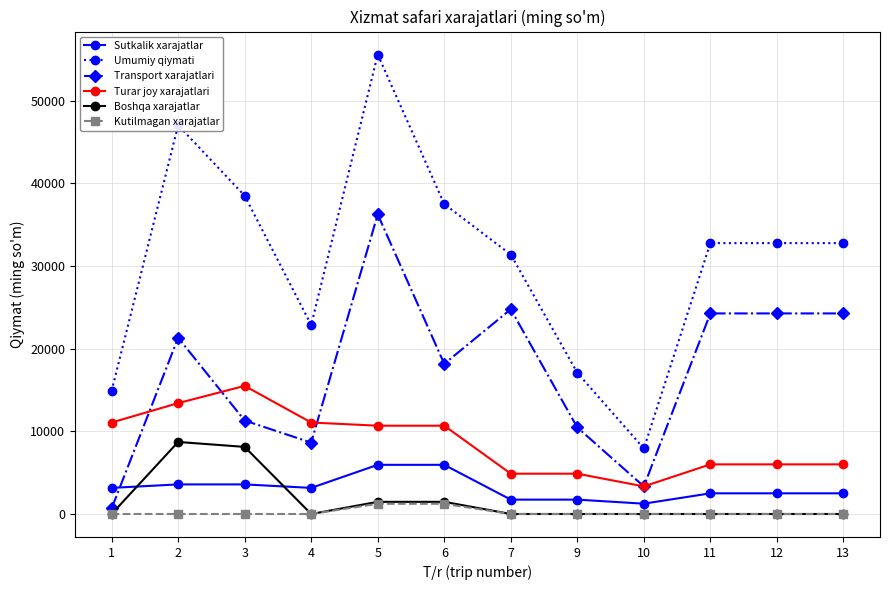

The value of Umumiy qiymati at 4 is 22871.9. True or false?

True